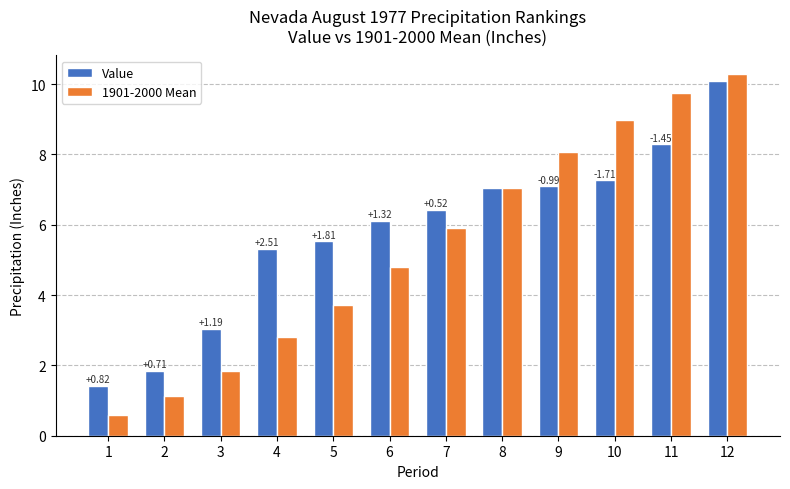

Which series has the widest spread of values?

1901-2000 Mean